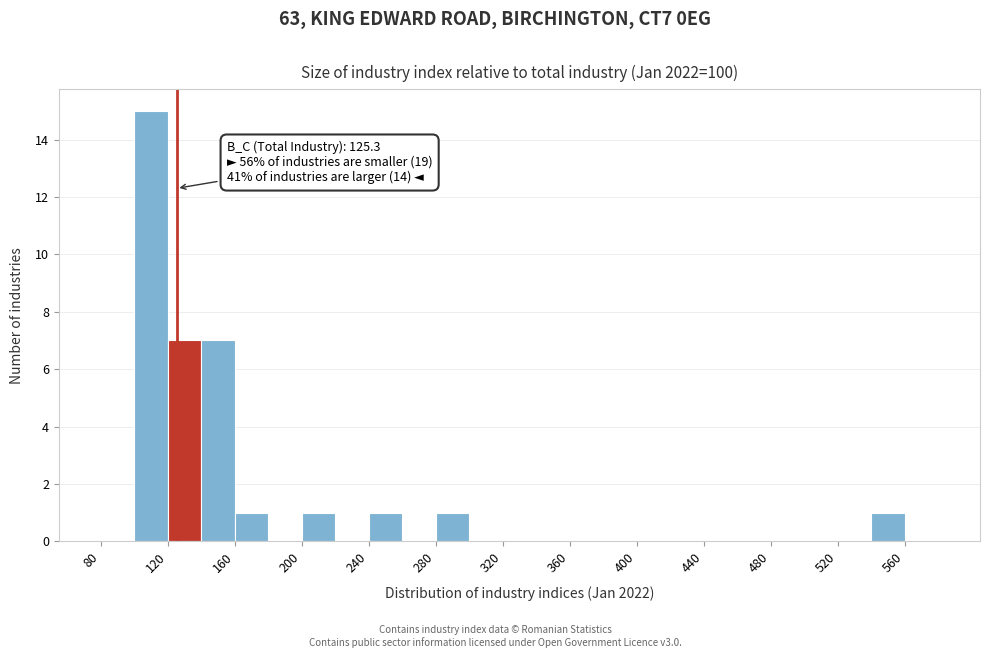

Which range on the x-axis has the tallest bar?

100 to 120